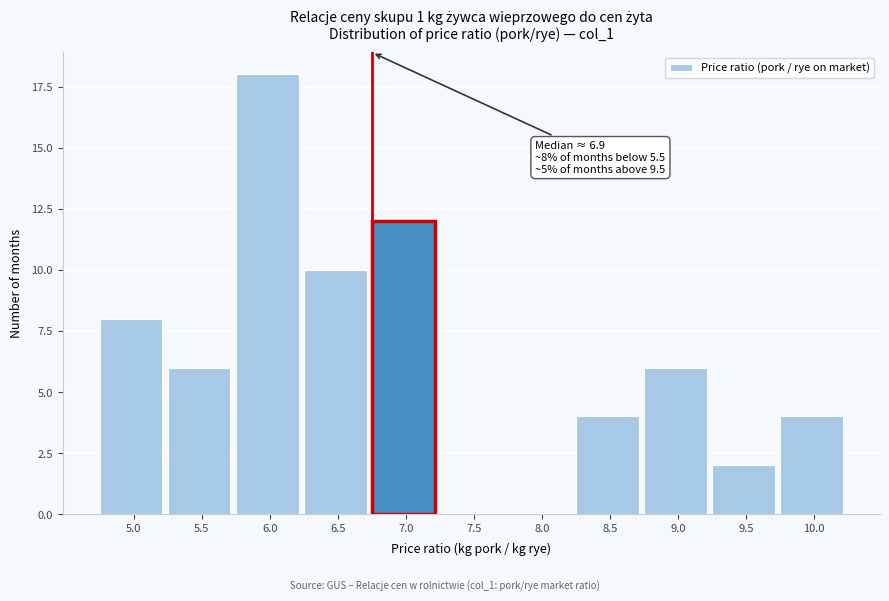

Reading left to right, extract all data points from this chart.

5.0=8	5.5=6	6.0=18	6.5=10	7.0=12	7.5=0	8.0=0	8.5=4	9.0=6	9.5=2	10.0=4